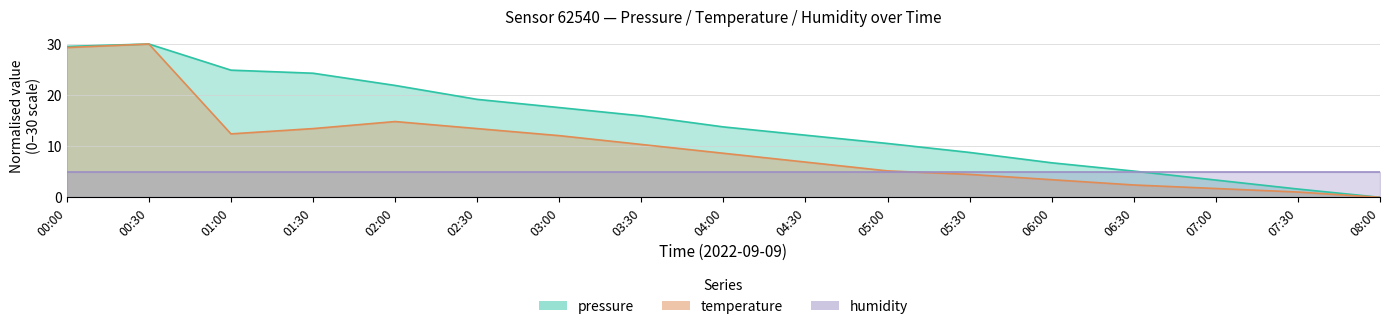

At how many categories does at least one series exceed 2?

15